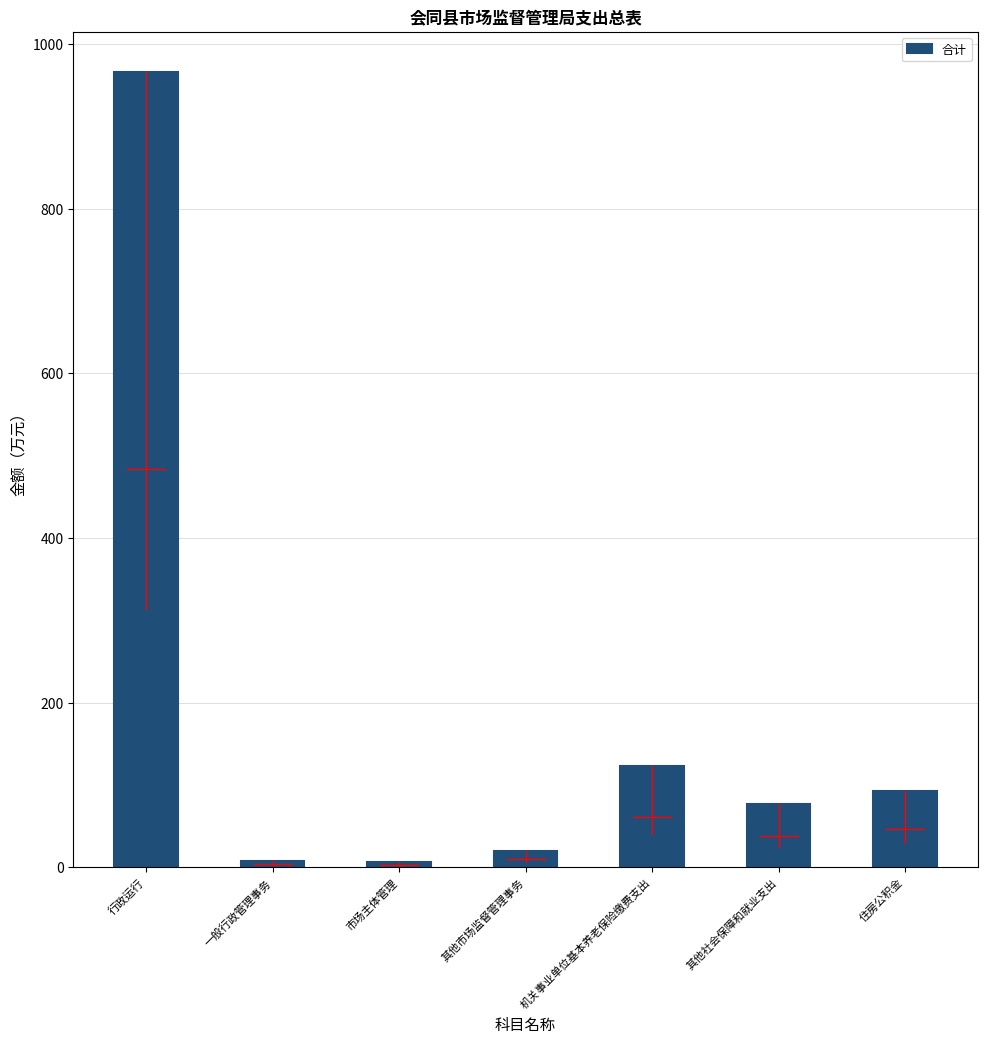

What is the label of the 1st bar from the right?

住房公积金